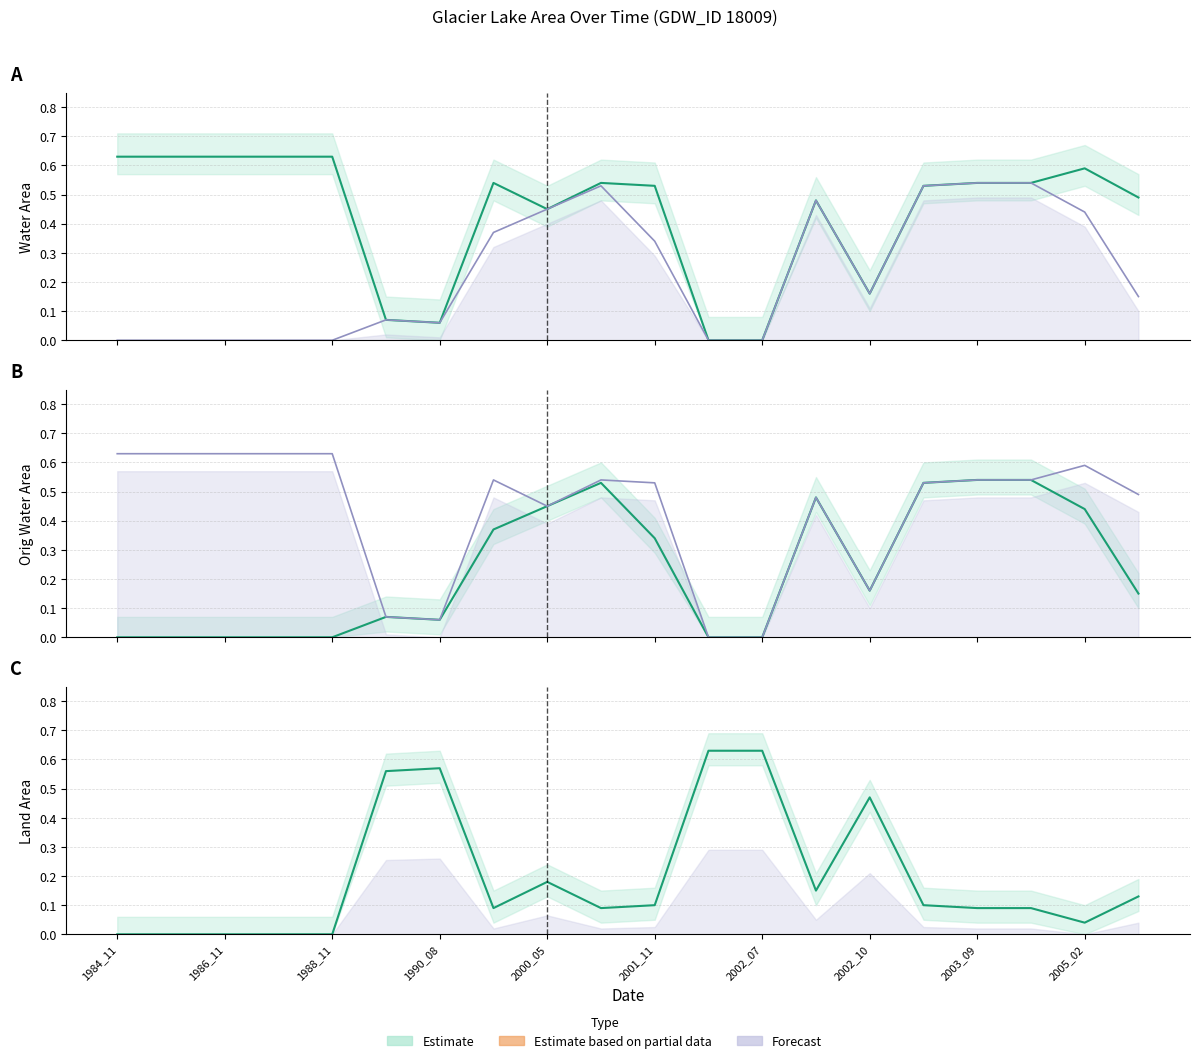

Which series has the largest total across all categories?

waterArea